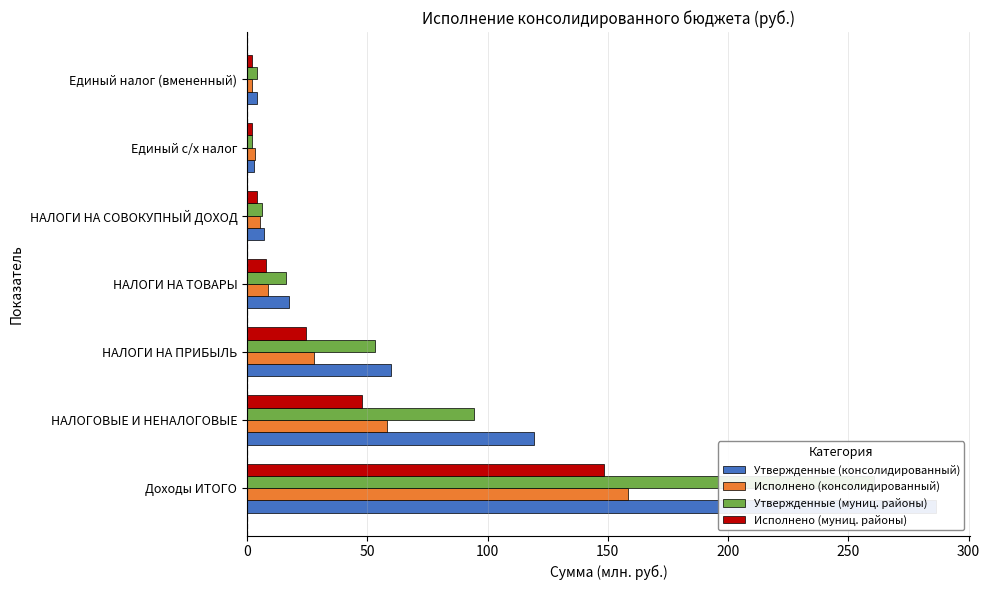

The Утвержденные (муниц. районы) series shows 53.1 at НАЛОГИ НА ПРИБЫЛЬ. True or false?

True